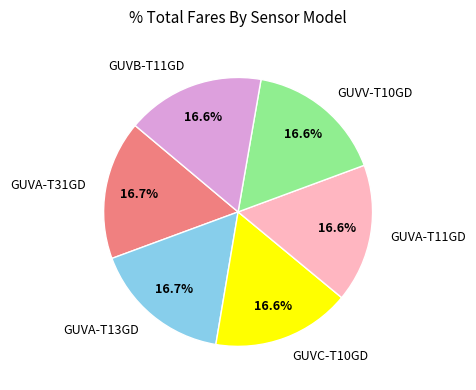

How many slices are in this pie chart?

6